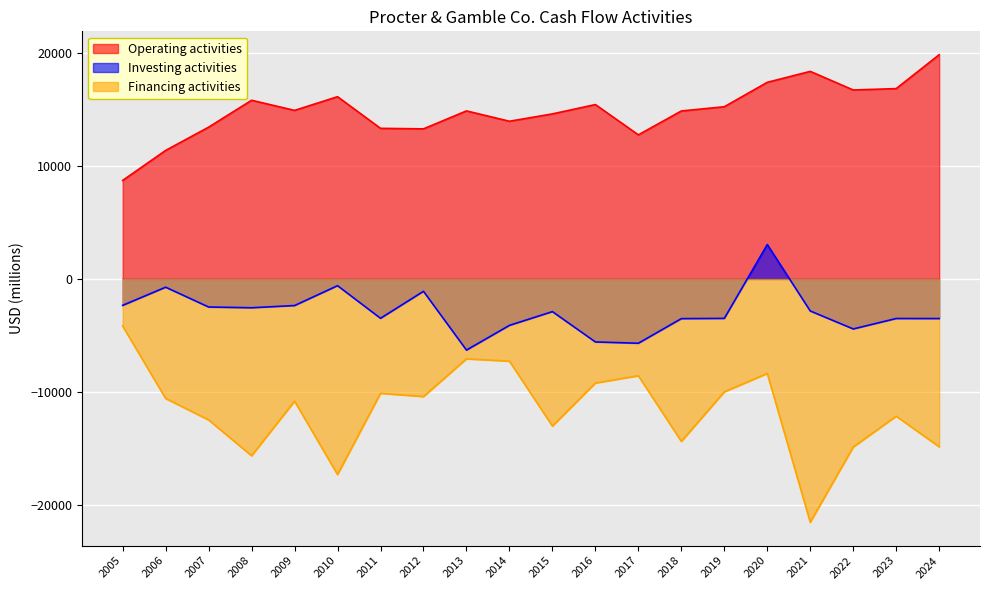

True or false: Financing activities has more than 0 points higher than both neighbors.

True